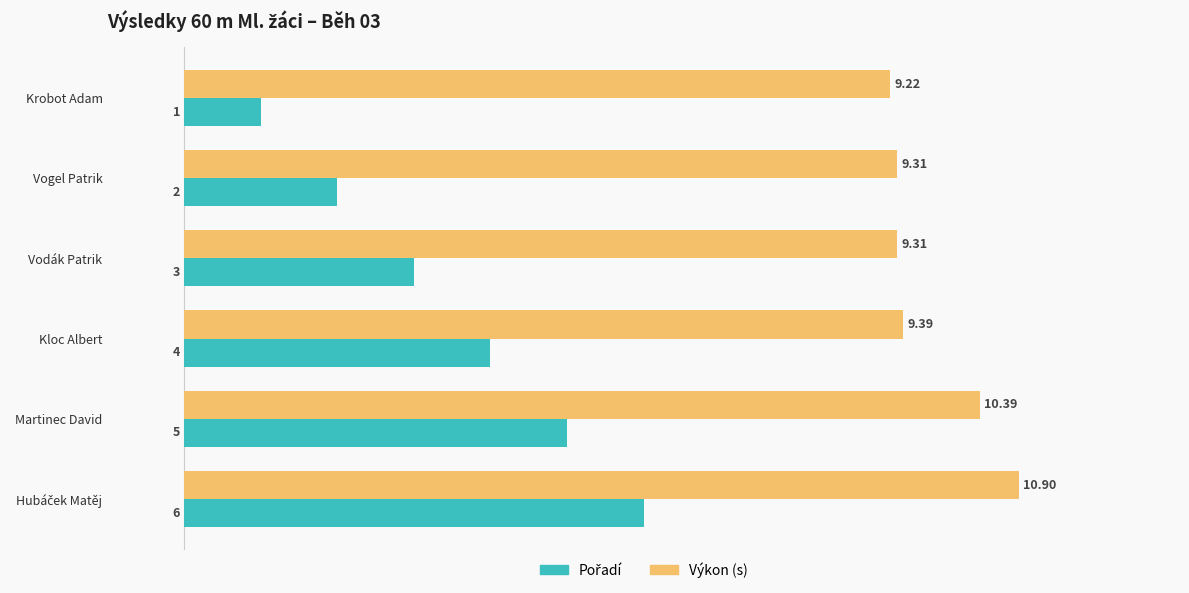

At how many categories does at least one series exceed 1?

6